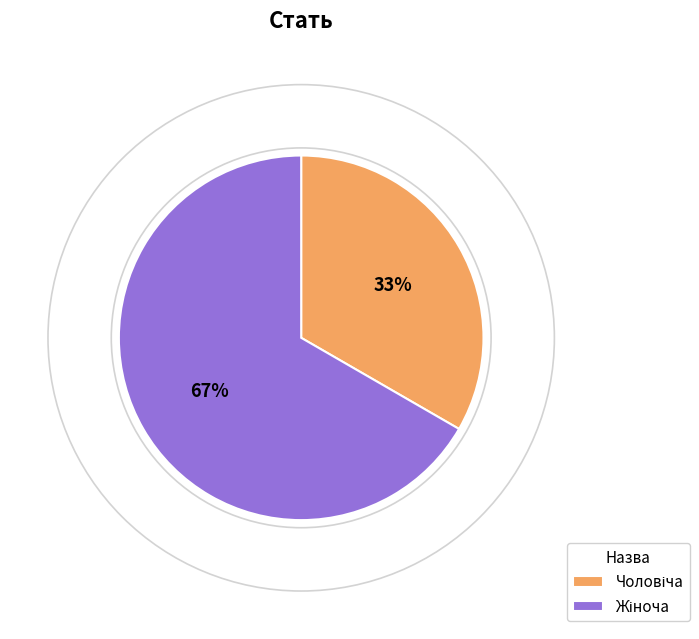

Does any single category account for the majority?

Yes